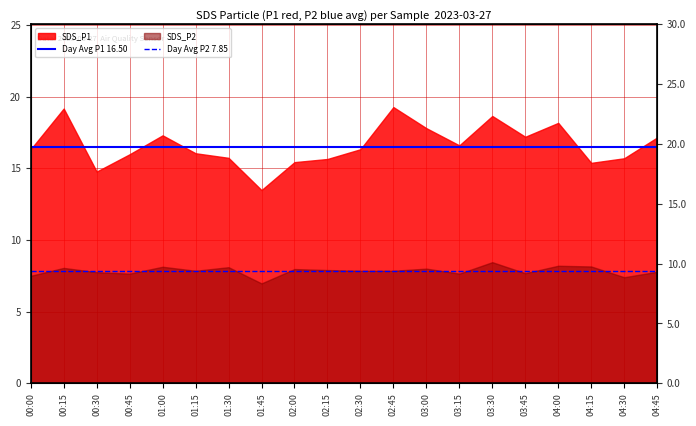

What value does the Day Avg P2 7.85 series have at 00:15?

7.8